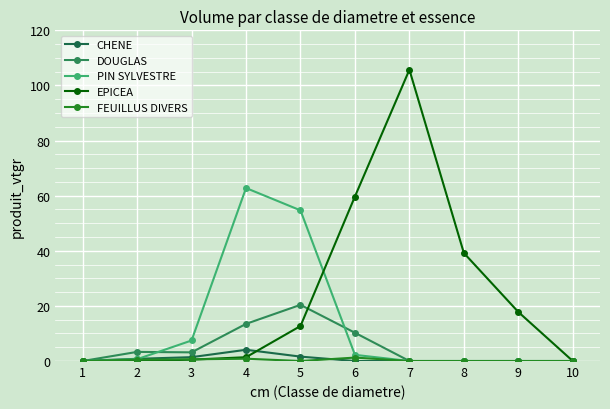

Count the number of data series in this chart.

5